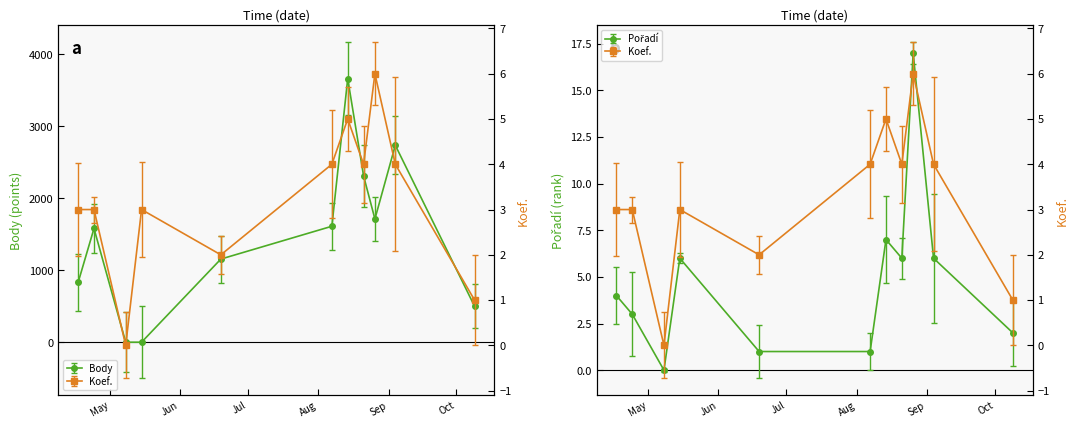

What position from the left is 2010-08-07?

6